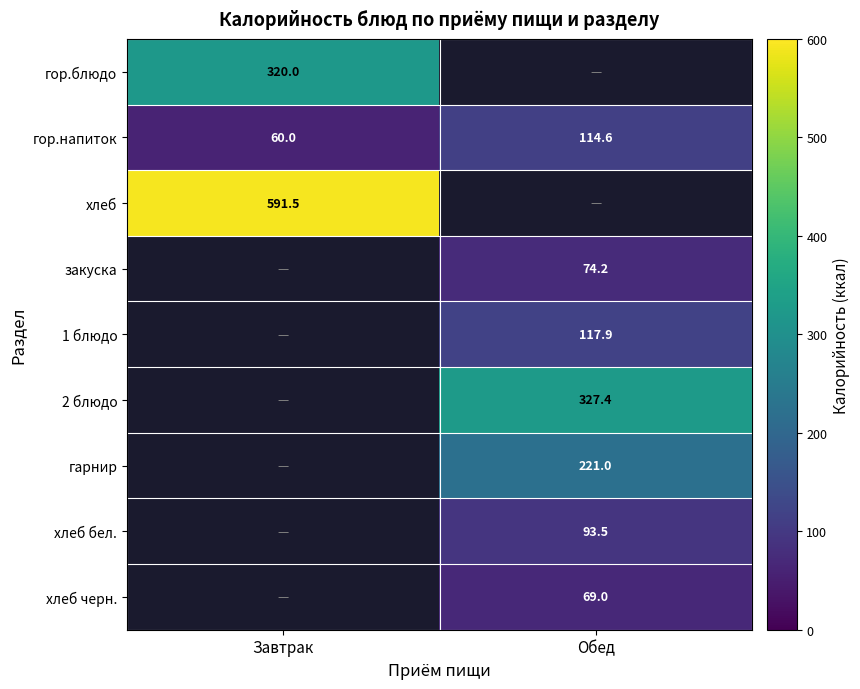

Rank the categories by гор.напиток value from lowest to highest.

Завтрак, Обед